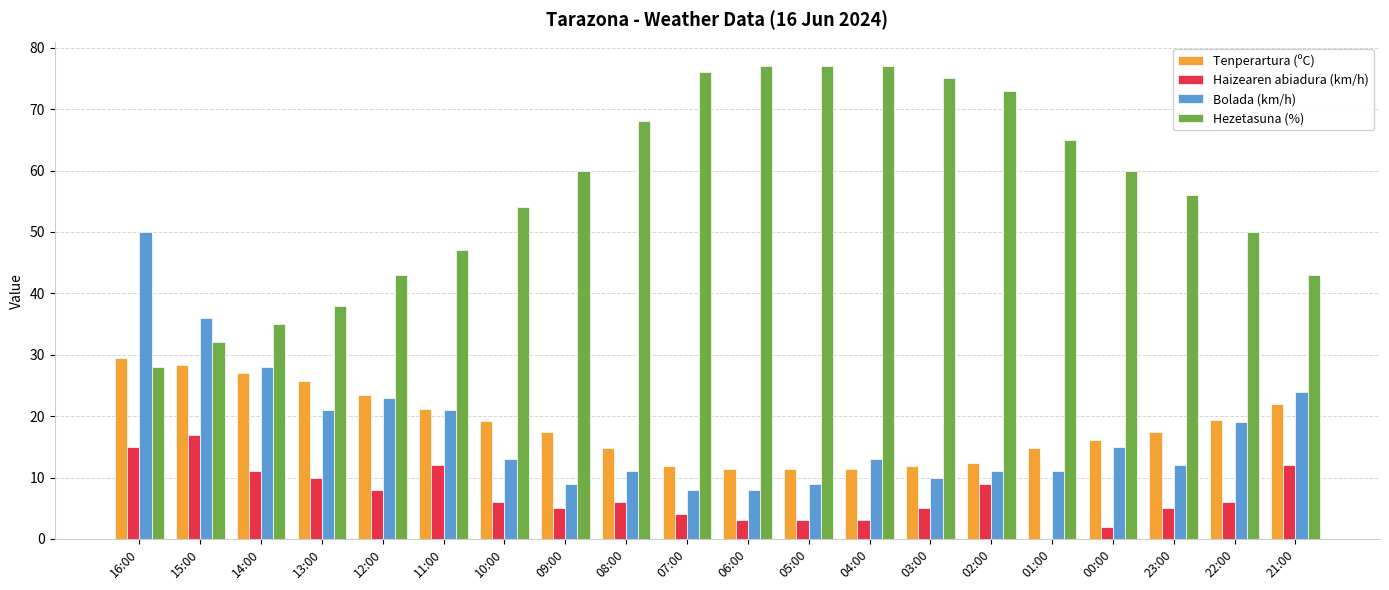

The value of Bolada (km/h) at 14:00 is 7.0. True or false?

False